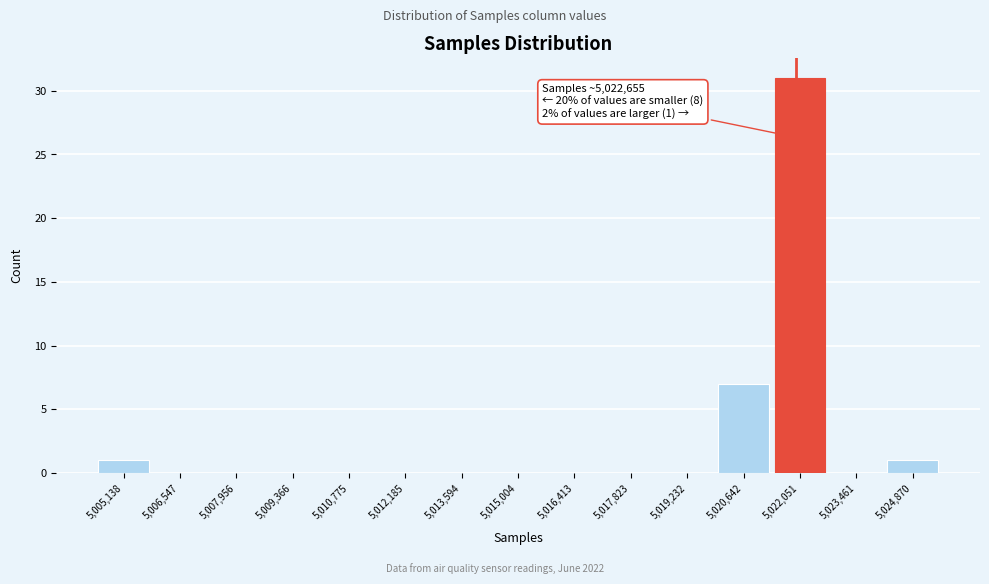

Reading left to right, extract all data points from this chart.

5,005,138=1	5,006,547=0	5,007,956=0	5,009,366=0	5,010,775=0	5,012,185=0	5,013,594=0	5,015,004=0	5,016,413=0	5,017,823=0	5,019,232=0	5,020,642=7	5,022,051=31	5,023,461=0	5,024,870=1